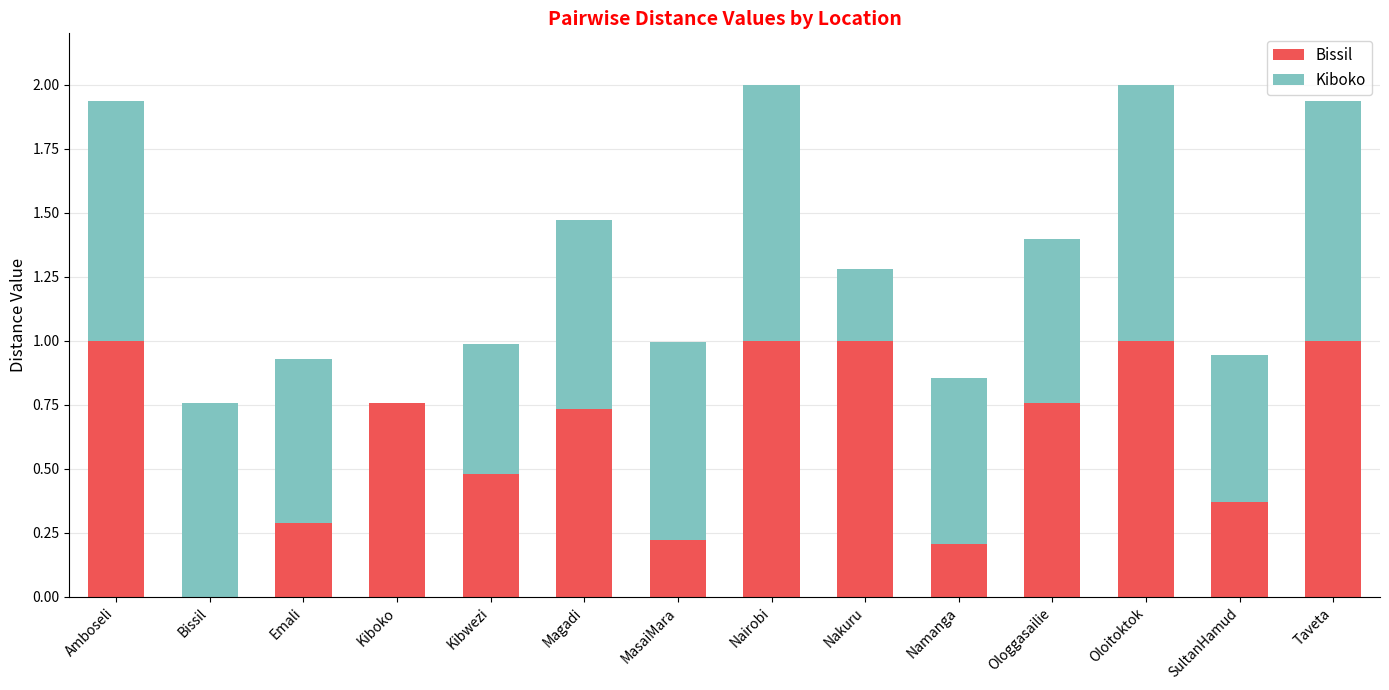

How many series are shown in this chart?

2